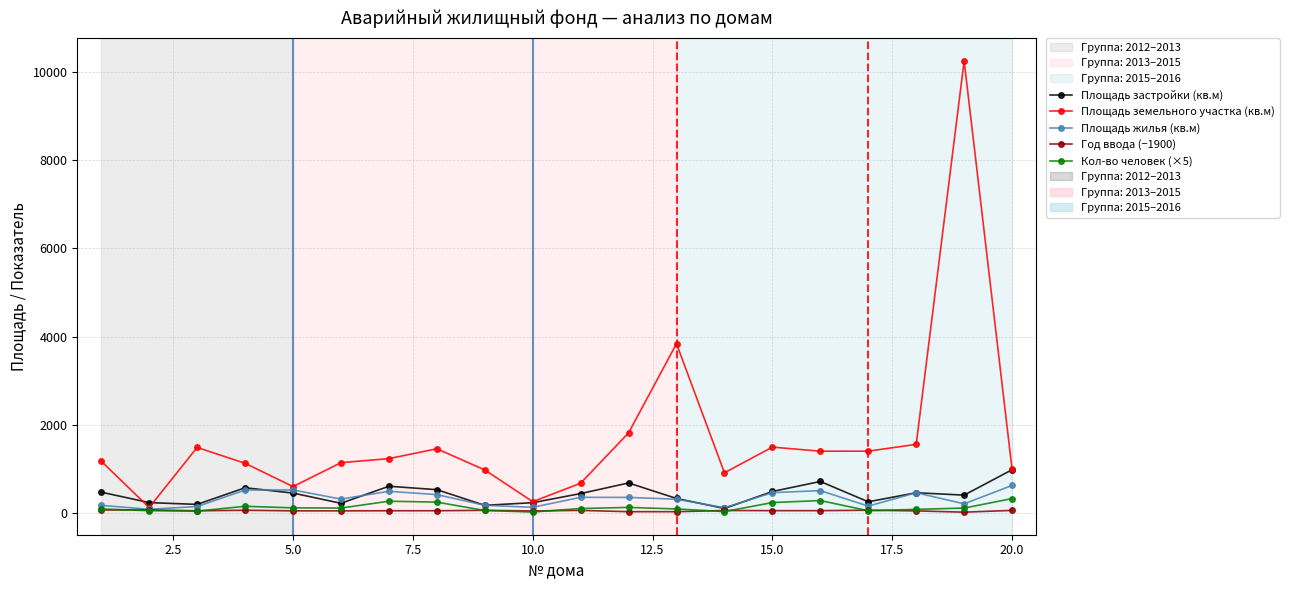

Which series has the widest spread of values?

Площадь земельного участка (кв.м)